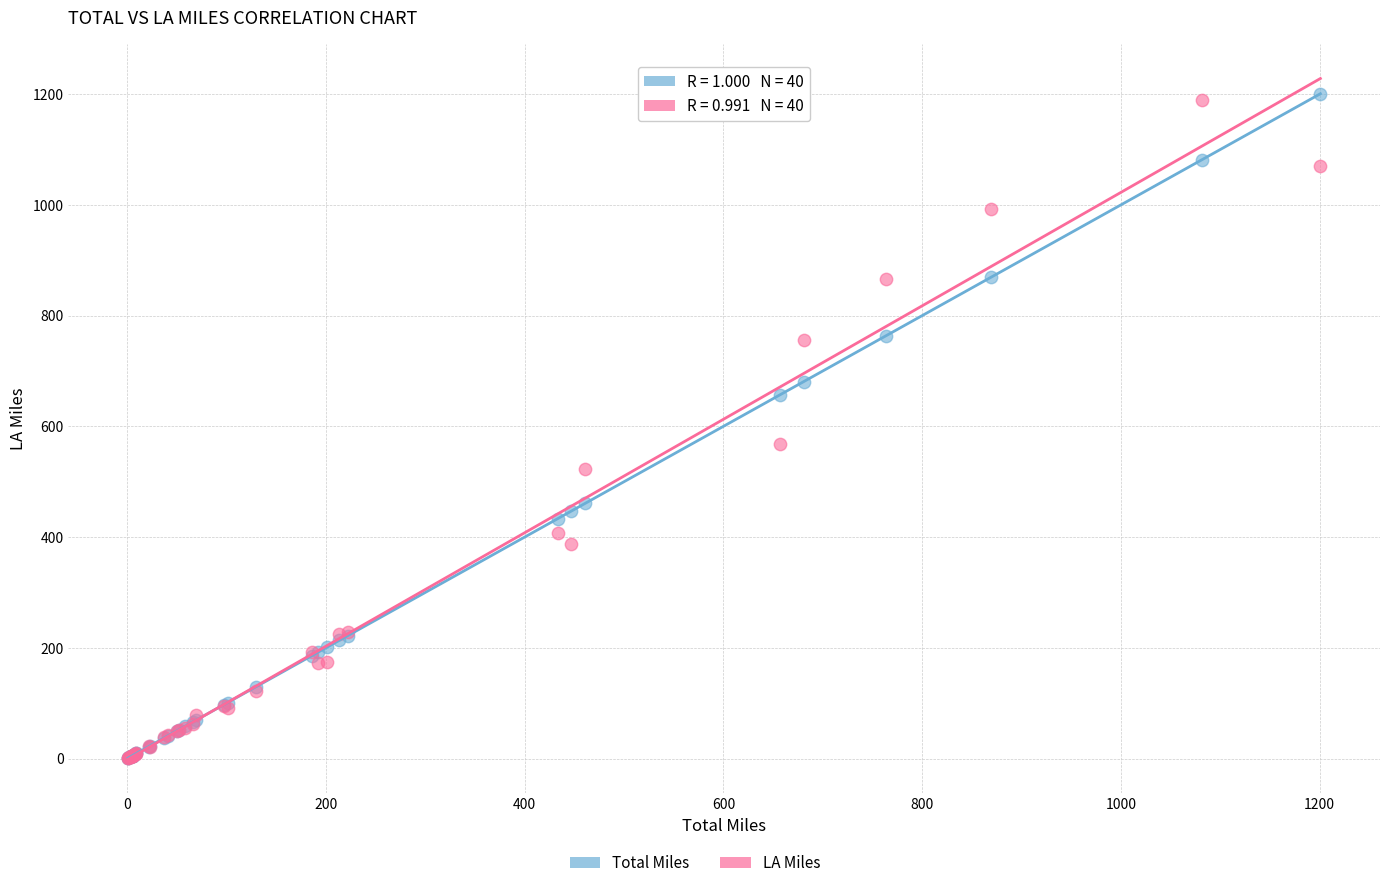

In the Total Miles series, what Y value is closest to 600?

656.5